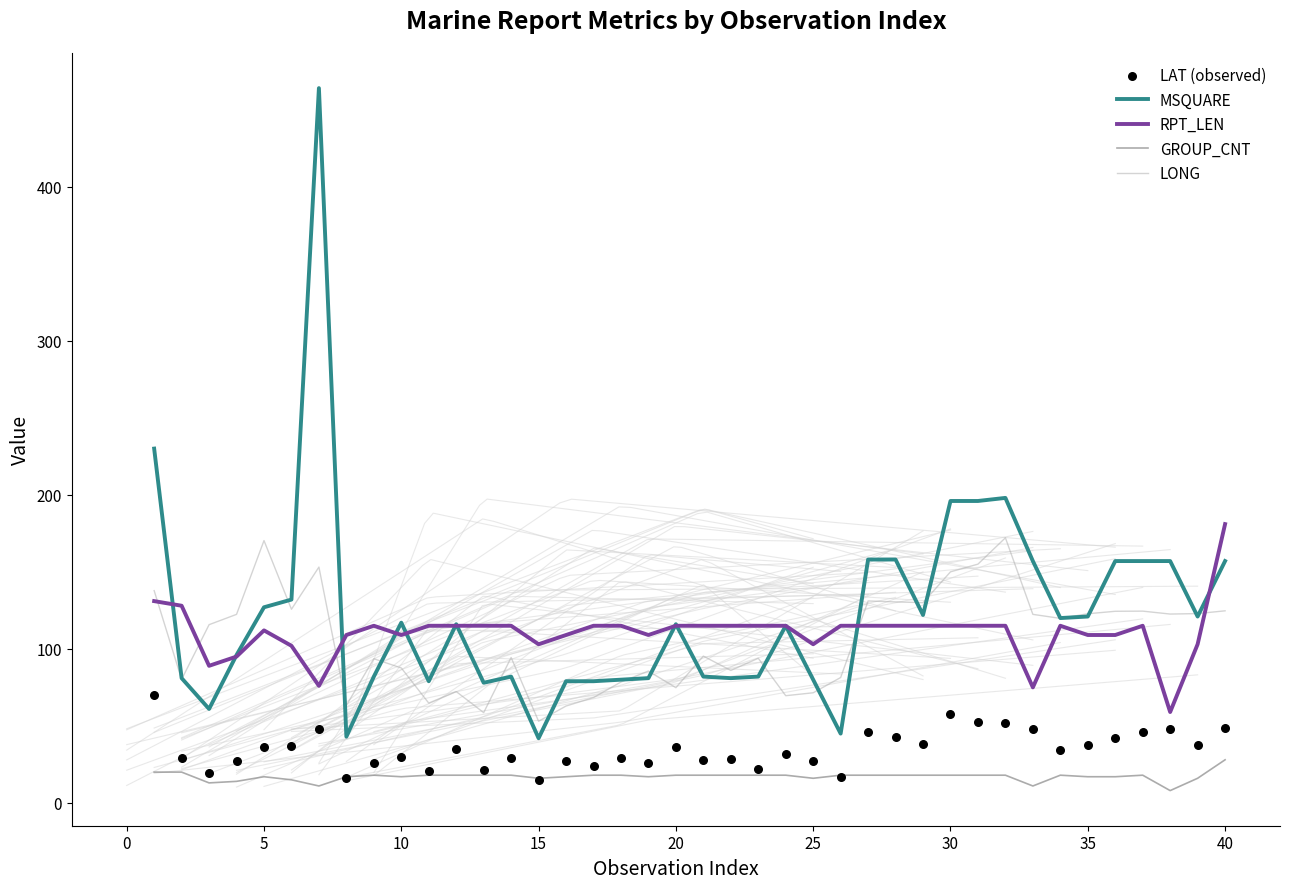

At how many categories does at least one series exceed 213?

2